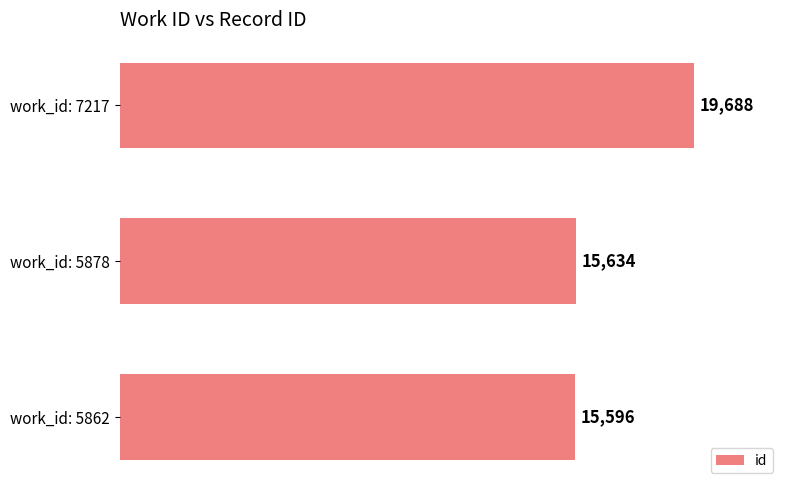

What is the sum of the values at work_id: 7217 and work_id: 5862?

35284